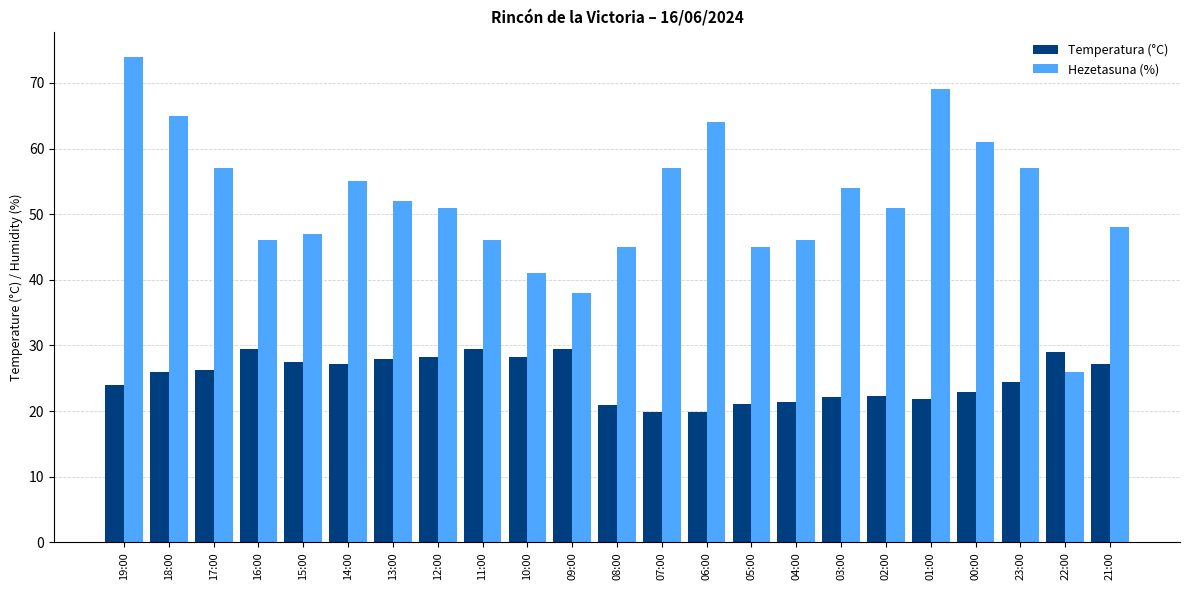

What is the label of the 23rd bar from the left?

21:00